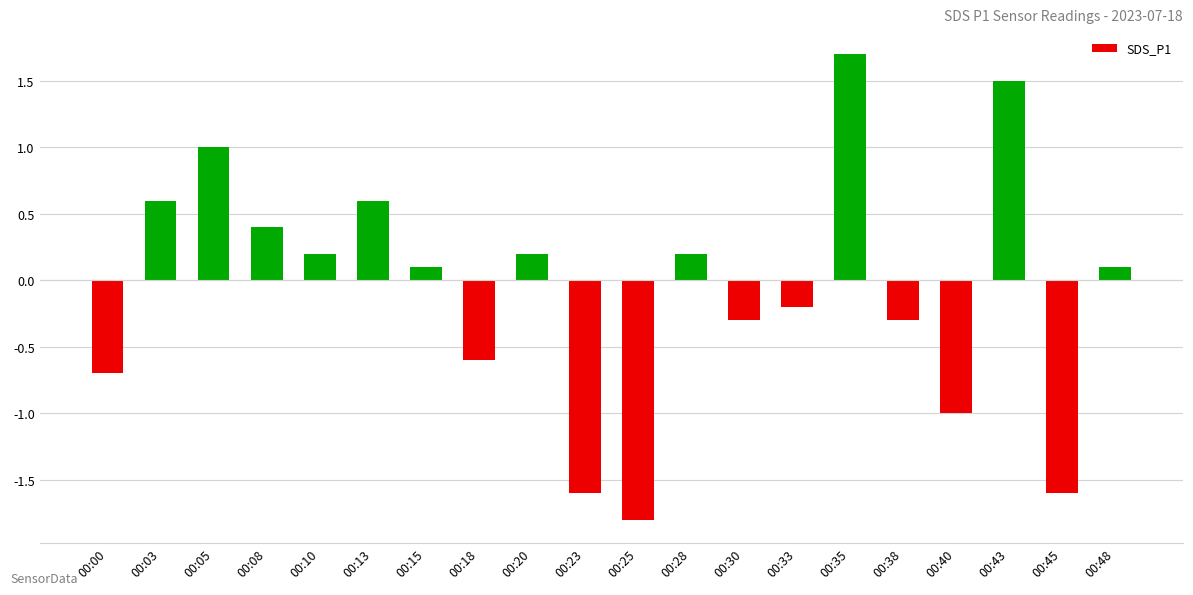

How many bars are there in total?

20